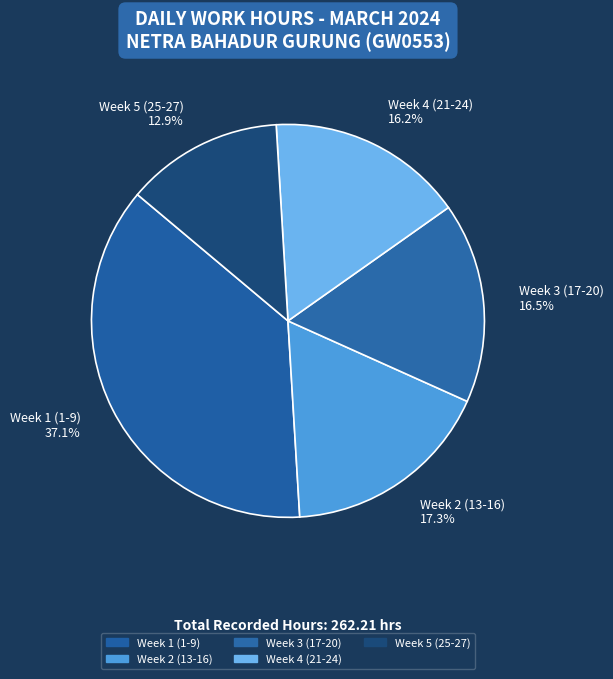

What is the ratio of the value at Week 5 (25-27) to the value at Week 4 (21-24)?

0.8